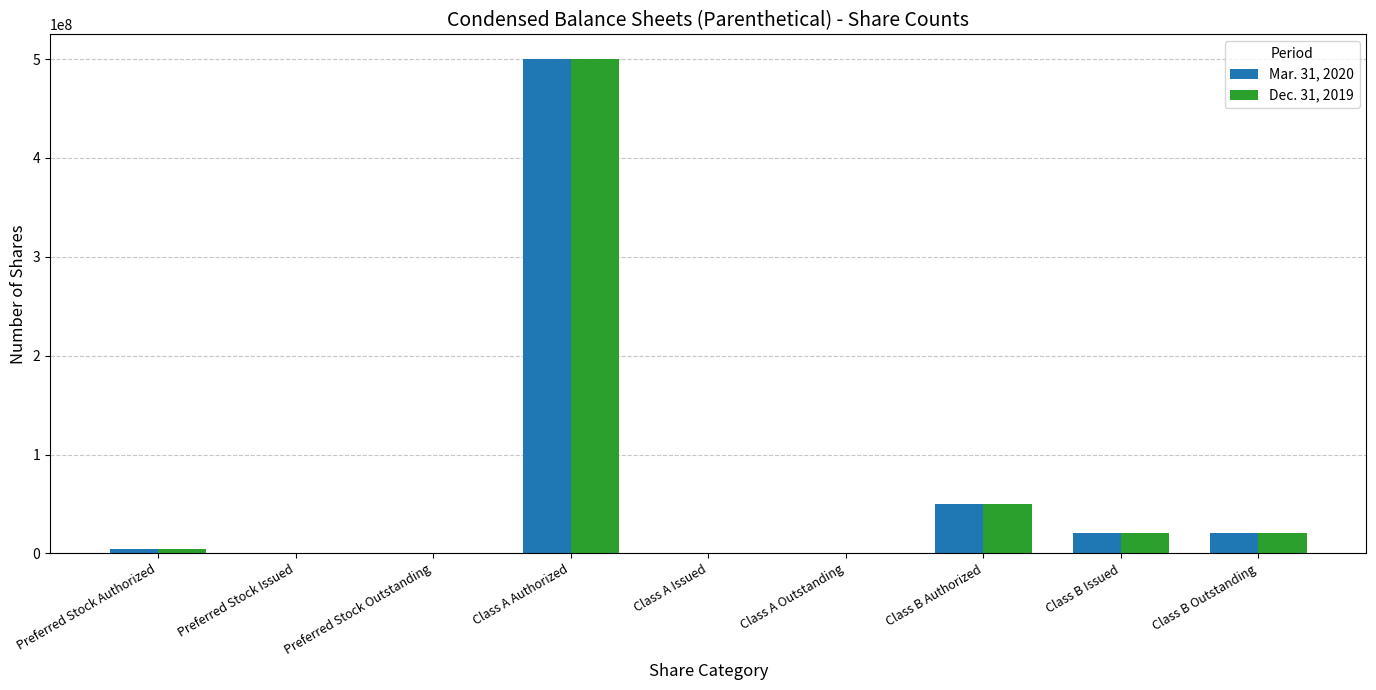

What are all the series names shown in the legend?

Mar. 31, 2020, Dec. 31, 2019